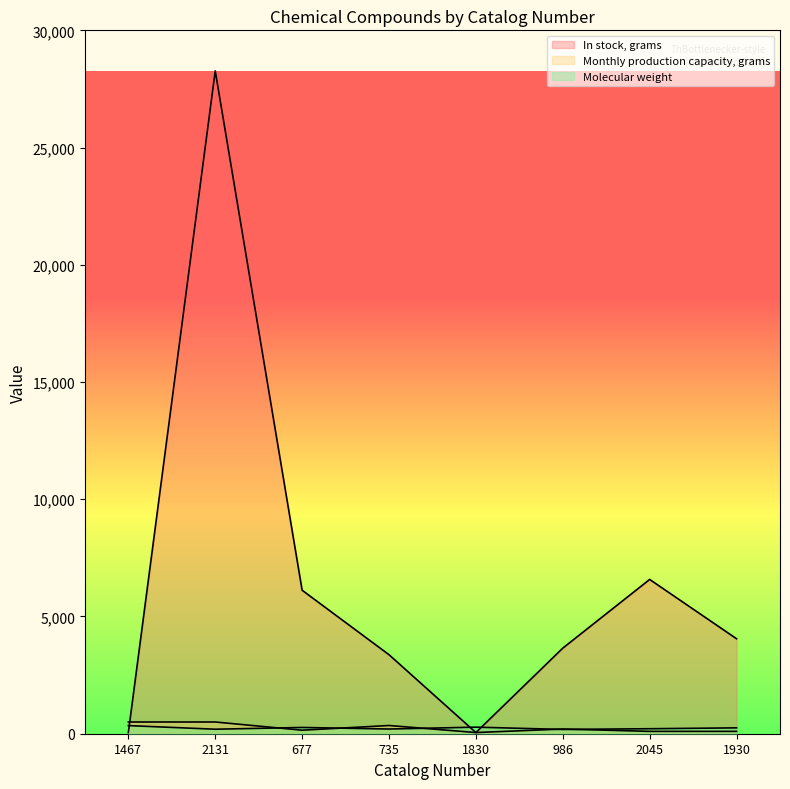

What are all the series names shown in the legend?

In stock, grams, Monthly production capacity, grams, Molecular weight